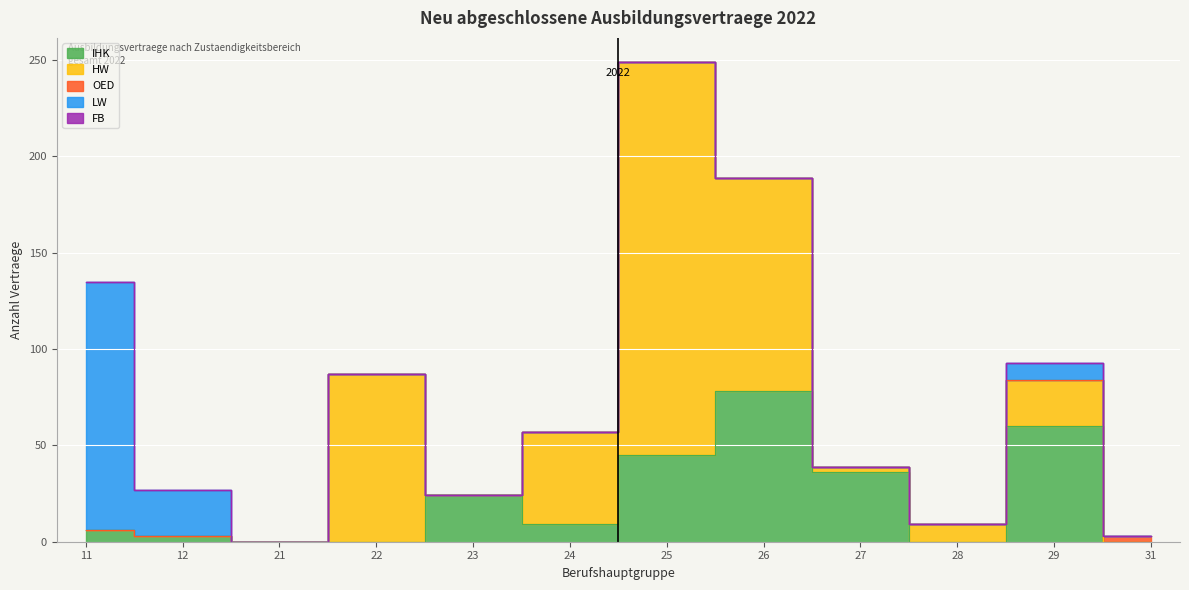

Reading right to left, list all the values displayed in this chart.

IHK: 31=0	29=60	28=0	27=36	26=78	25=45	24=9	23=24	22=0	21=0	12=3	11=6
HW: 31=0	29=24	28=9	27=3	26=111	25=204	24=48	23=0	22=87	21=0	12=0	11=0
OED: 31=3	29=0	28=0	27=0	26=0	25=0	24=0	23=0	22=0	21=0	12=0	11=0
LW: 31=0	29=9	28=0	27=0	26=0	25=0	24=0	23=0	22=0	21=0	12=24	11=129
FB: 31=0	29=0	28=0	27=0	26=0	25=0	24=0	23=0	22=0	21=0	12=0	11=0